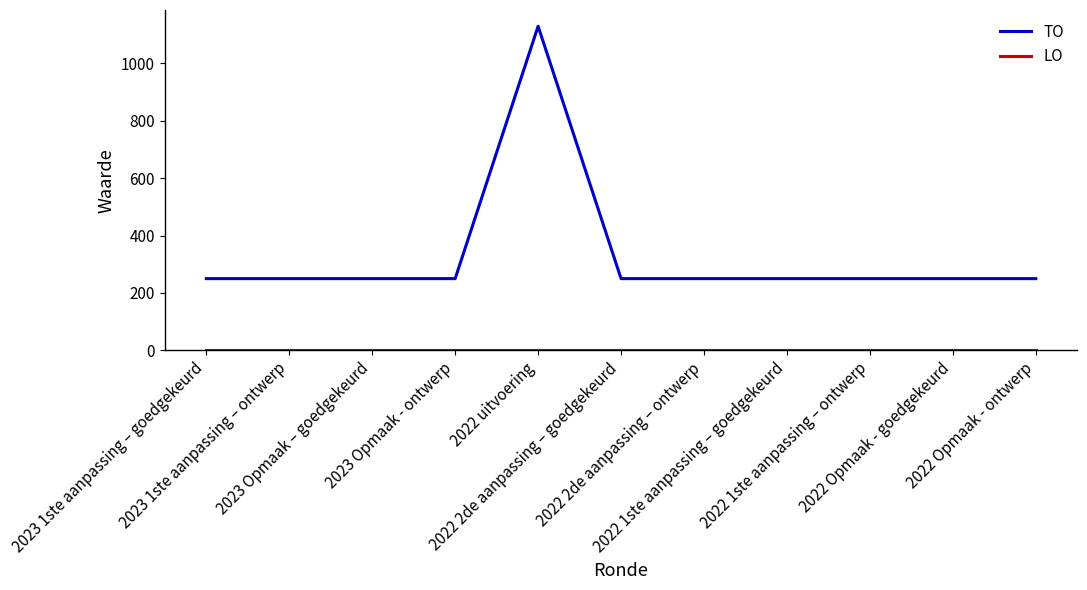

Which series has the widest spread of values?

TO